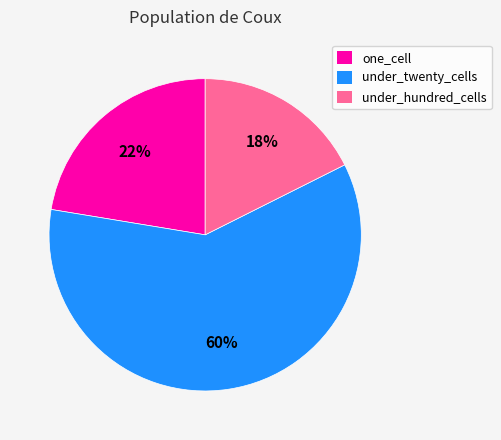

Which category accounts for the majority?

under_twenty_cells